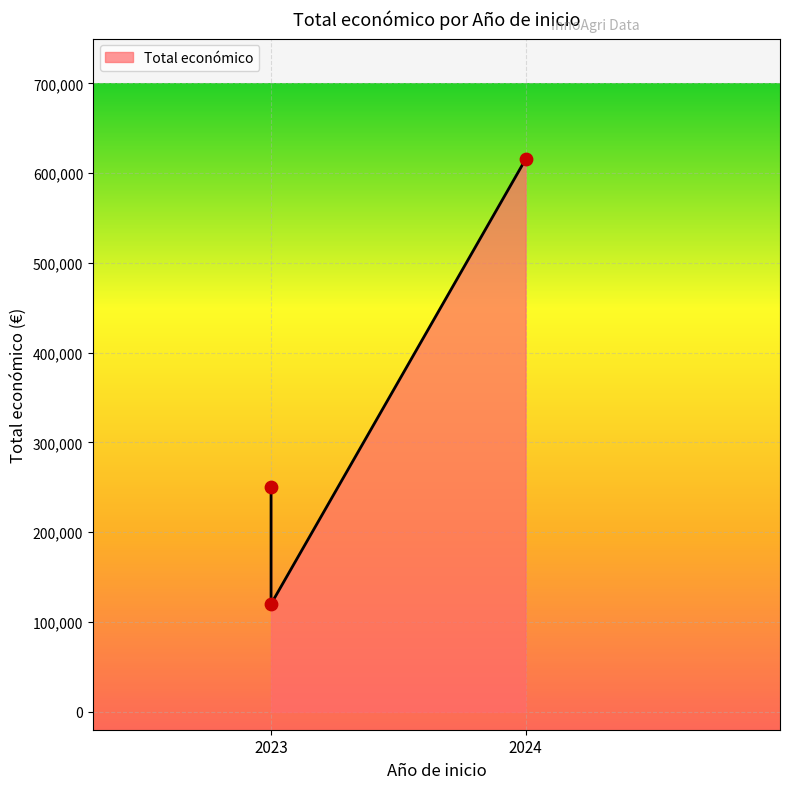

Approximately how many times larger is the value at 2024 compared to 2023?

2.5